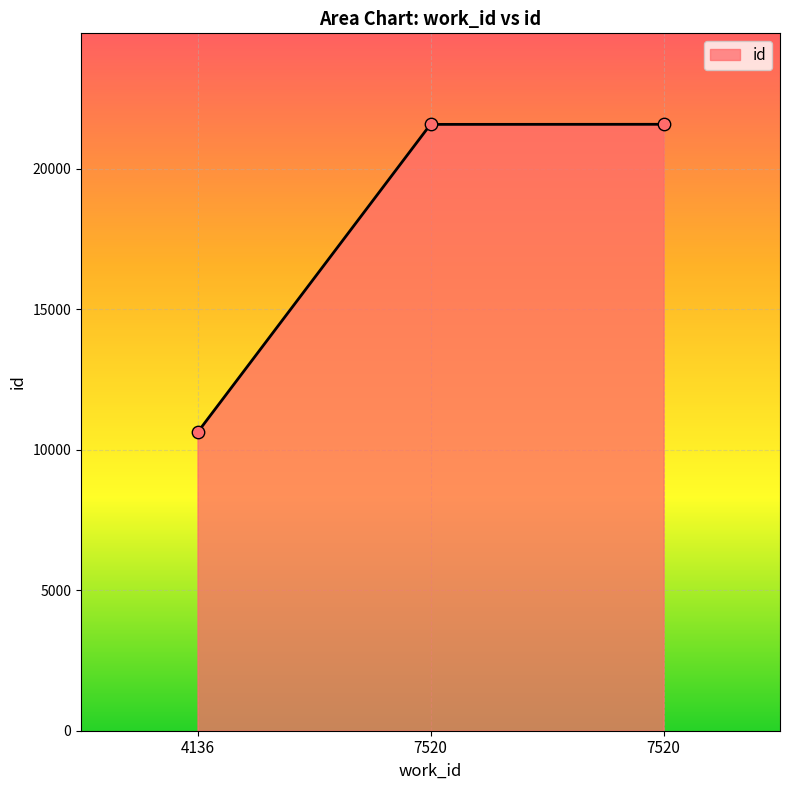

How many lines are shown in the chart?

1